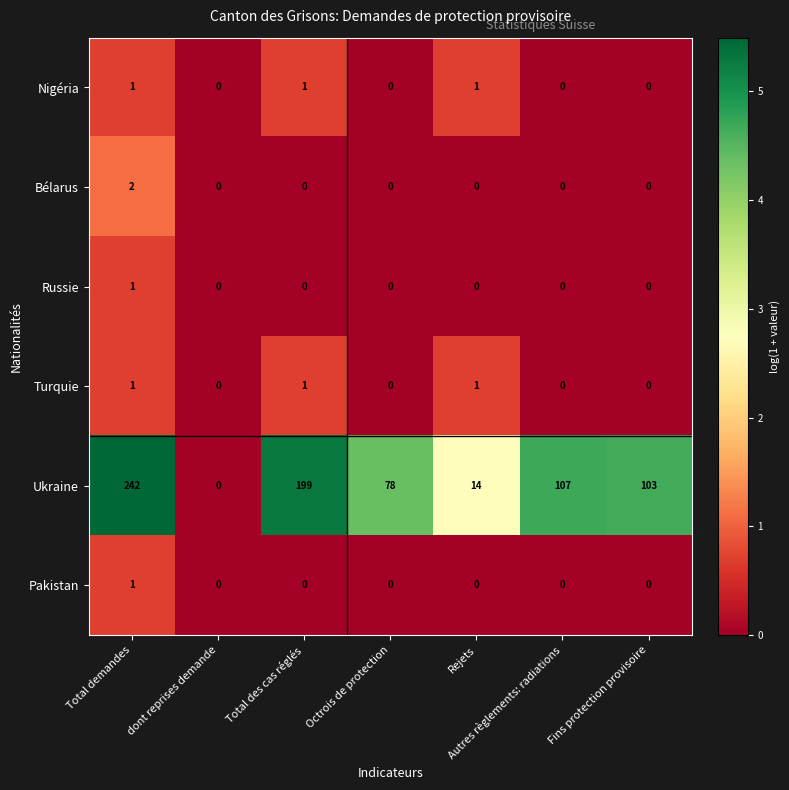

Is the value of Nigéria at Total des cas réglés greater than the value of Ukraine at Total demandes?

No